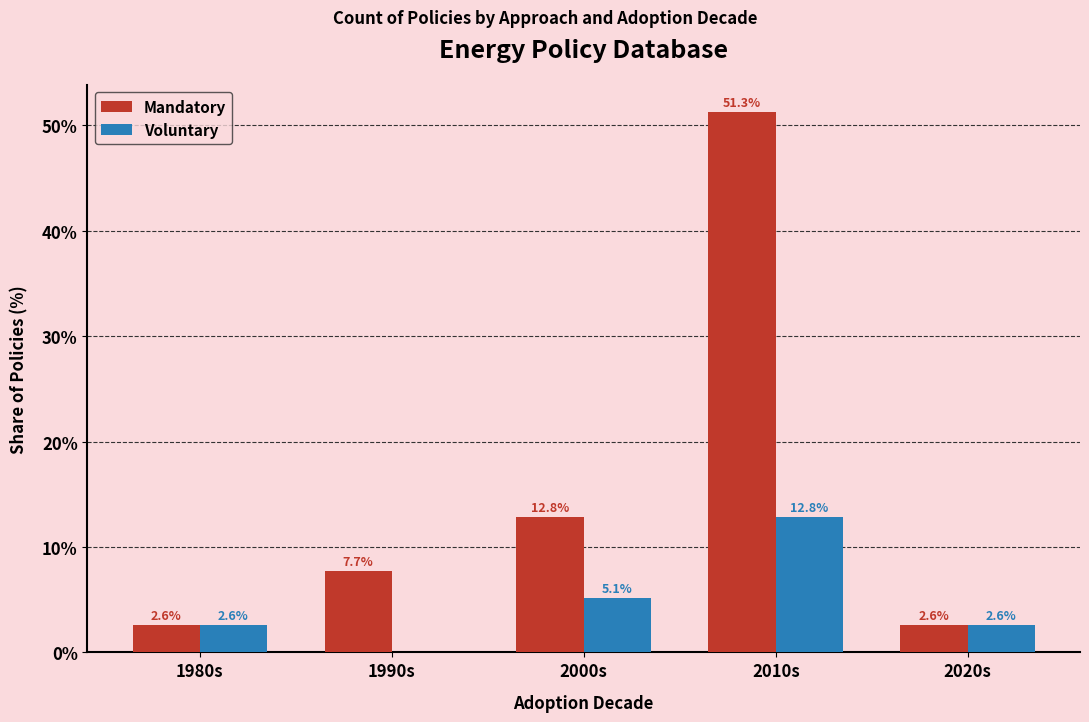

What are all the series names shown in the legend?

Mandatory, Voluntary